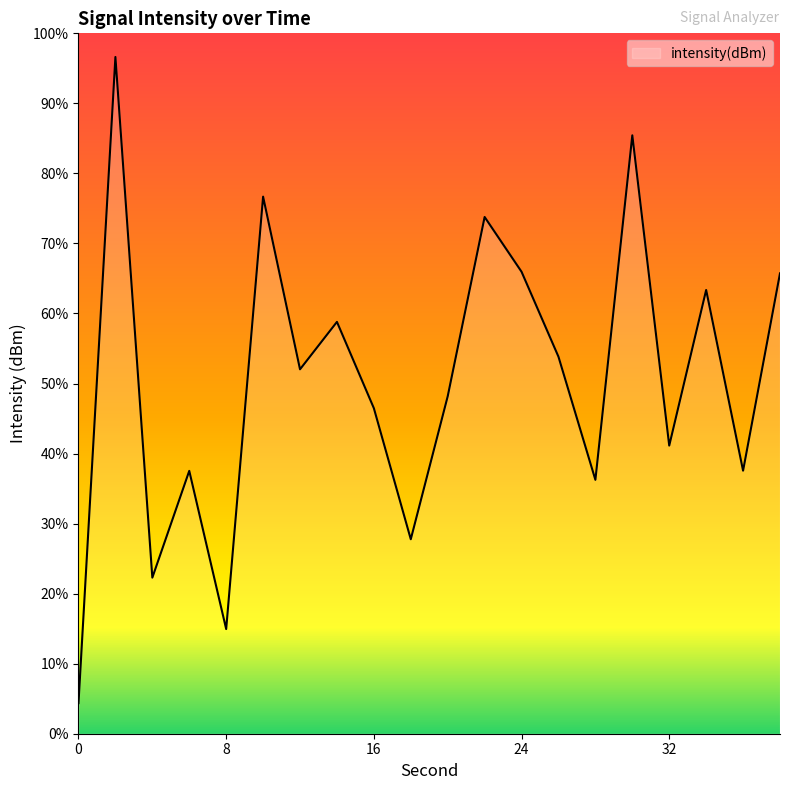

List the labels in order of value, largest first.

2, 30, 10, 22, 24, 38, 34, 14, 26, 12, 20, 16, 32, 36, 6, 28, 18, 4, 8, 0